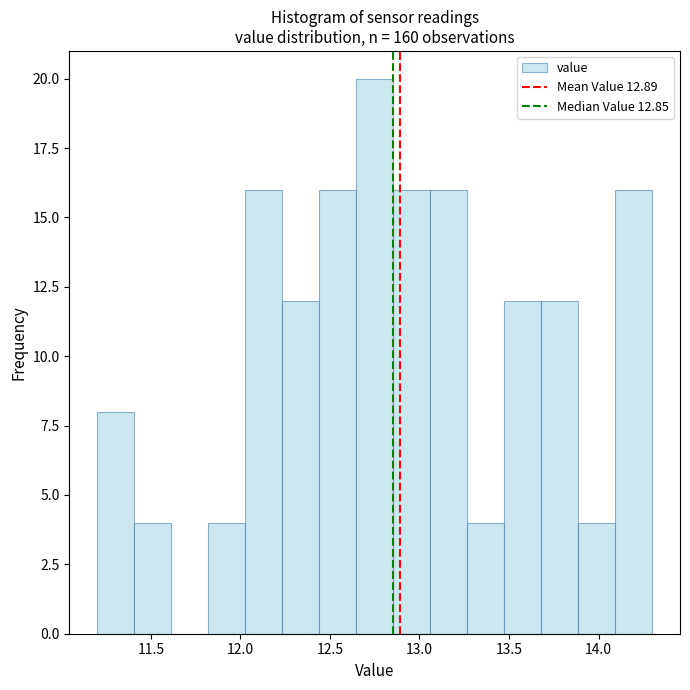

Reading left to right, transcribe this chart: for each bar, give the range it covers on the x-axis and its height. Neither the bar edges nor the heights are printed on the chart, so give them approximately, as read against the axes.

11.20 to 11.40: 8
11.40 to 11.60: 4
11.60 to 11.80: 0
11.80 to 12.05: 4
12.05 to 12.25: 16
12.25 to 12.45: 12
12.45 to 12.65: 16
12.65 to 12.85: 20
12.85 to 13.05: 16
13.05 to 13.25: 16
13.25 to 13.45: 4
13.45 to 13.70: 12
13.70 to 13.90: 12
13.90 to 14.10: 4
14.10 to 14.30: 16